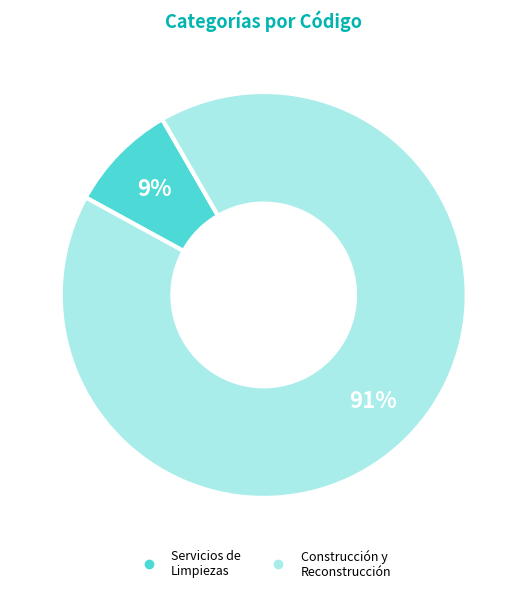

How many slices are in this pie chart?

2